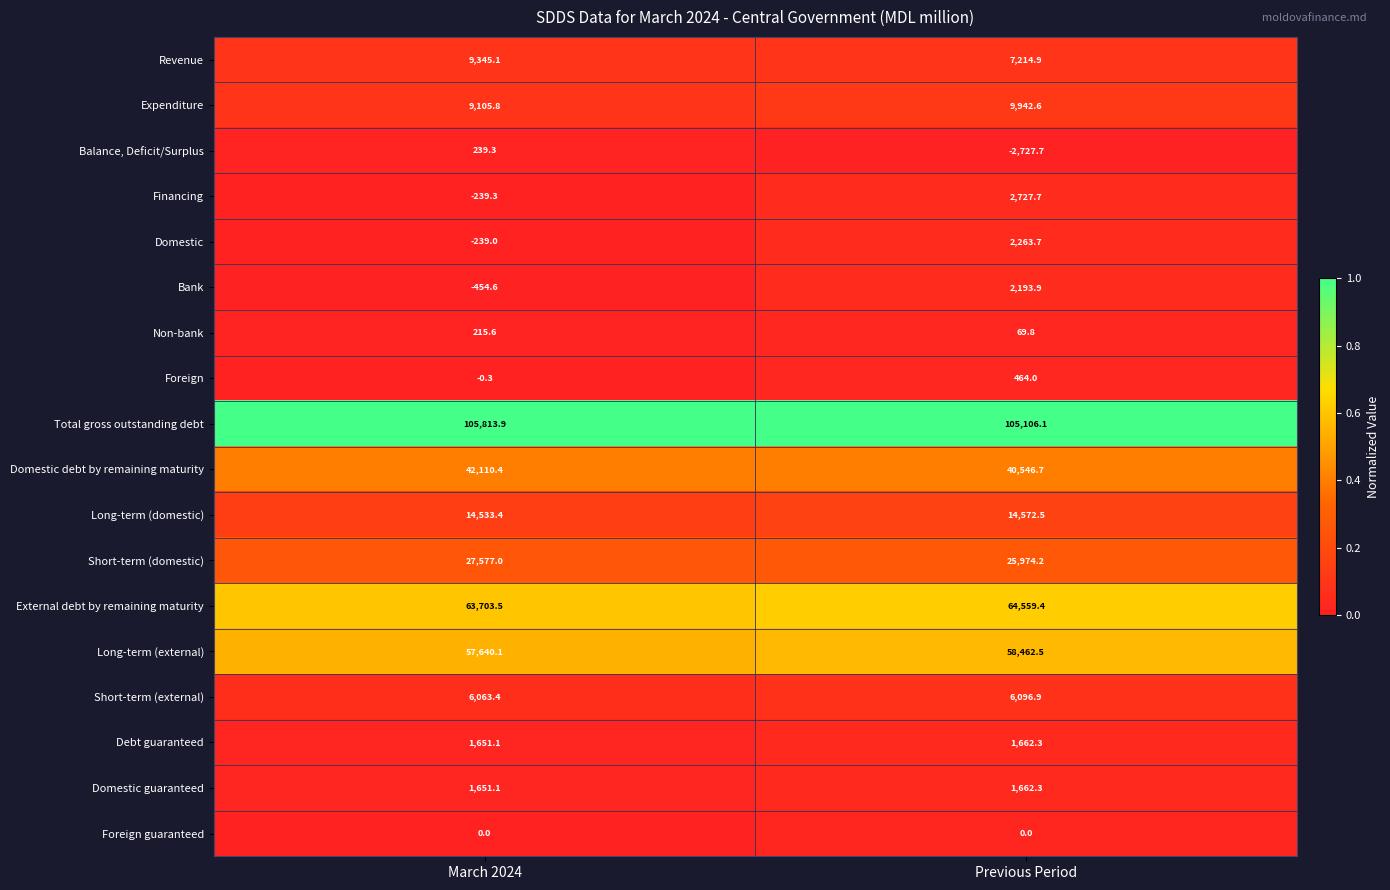

True or false: Short-term (external) has a value of 1408.3 at March 2024.

False